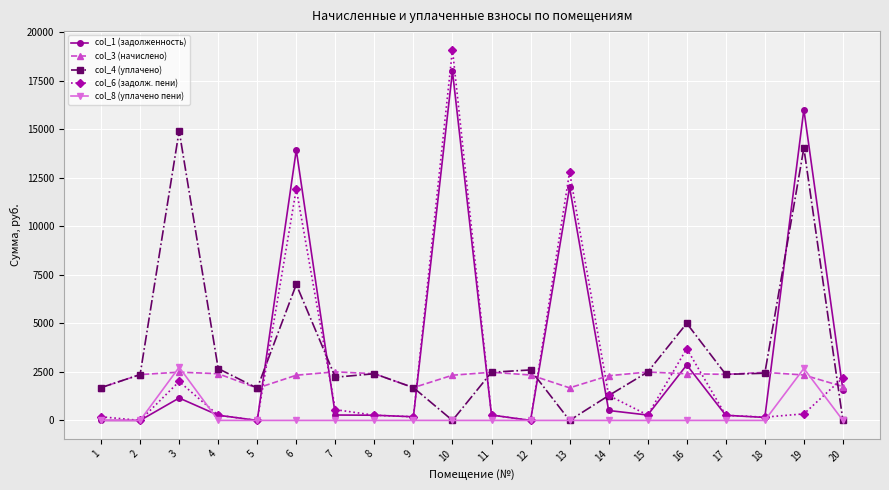

Count the number of data series in this chart.

5